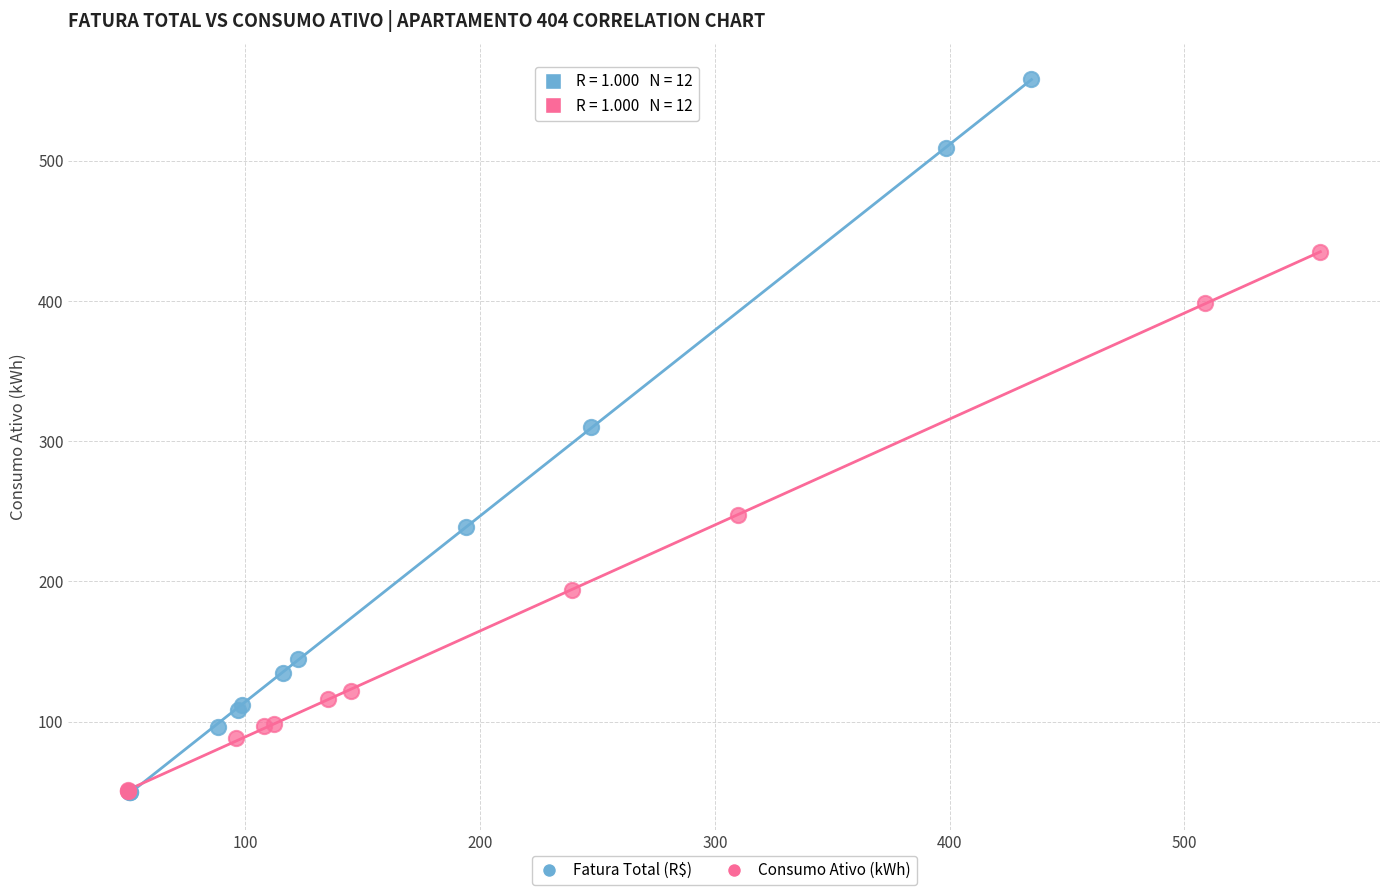

Which series contains the highest Y value?

Fatura Total (R$)